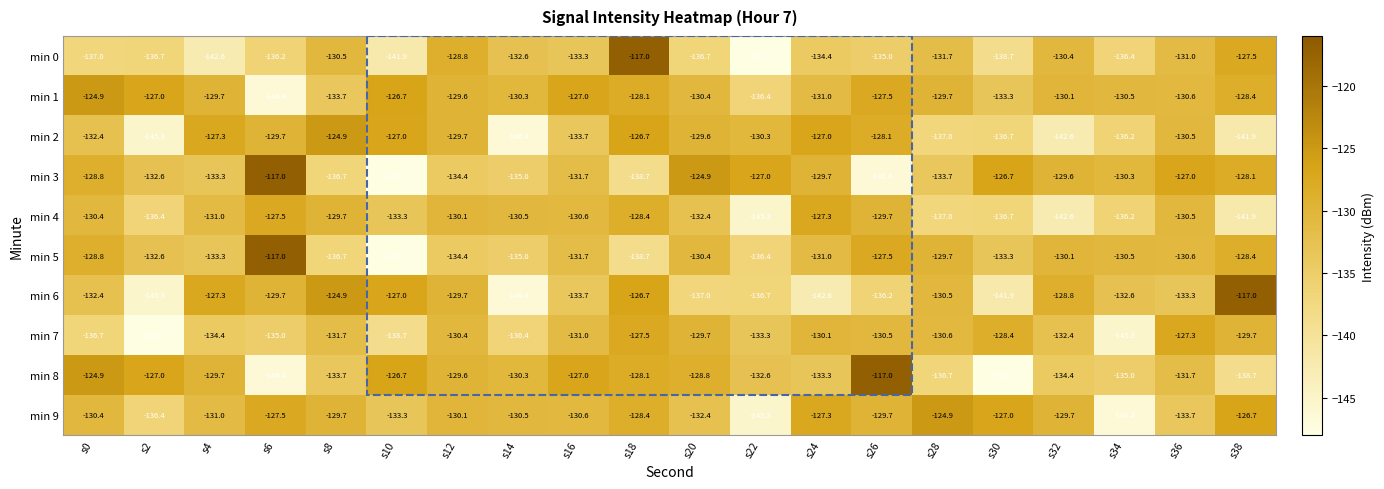

What is the greatest value displayed?

-117.0